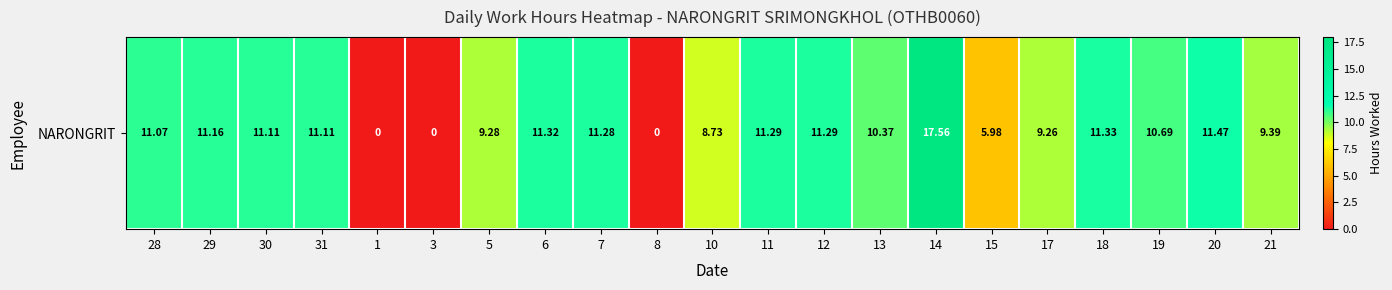

How many data points are less than 11?

10